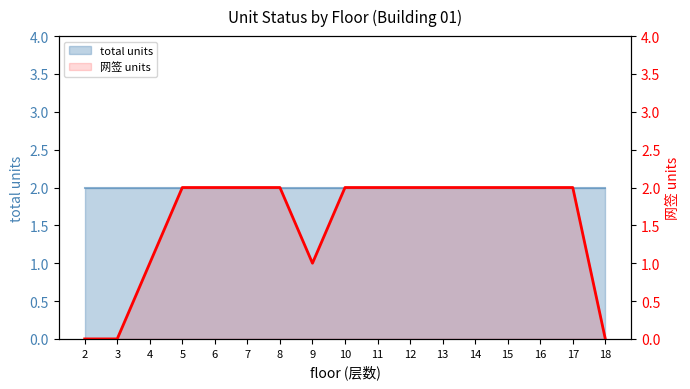

What is the difference between the second highest and second lowest values?

2